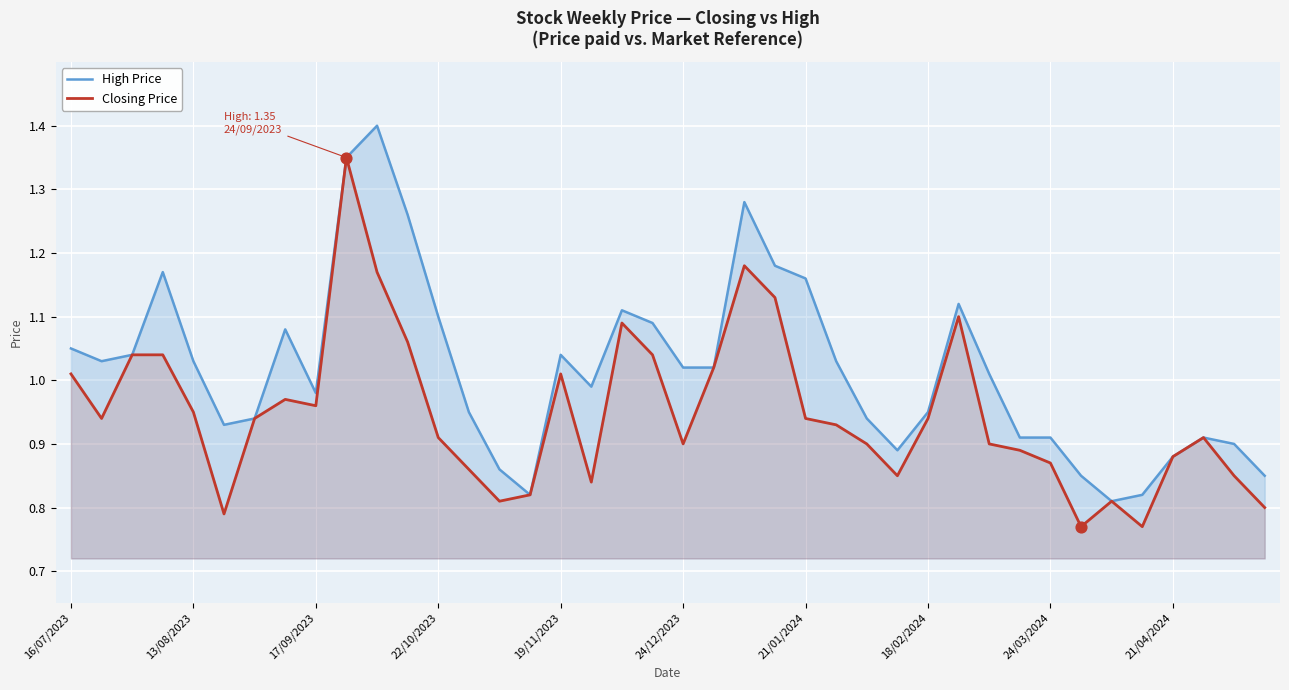

At which label does High Price first exceed 1?

16/07/2023